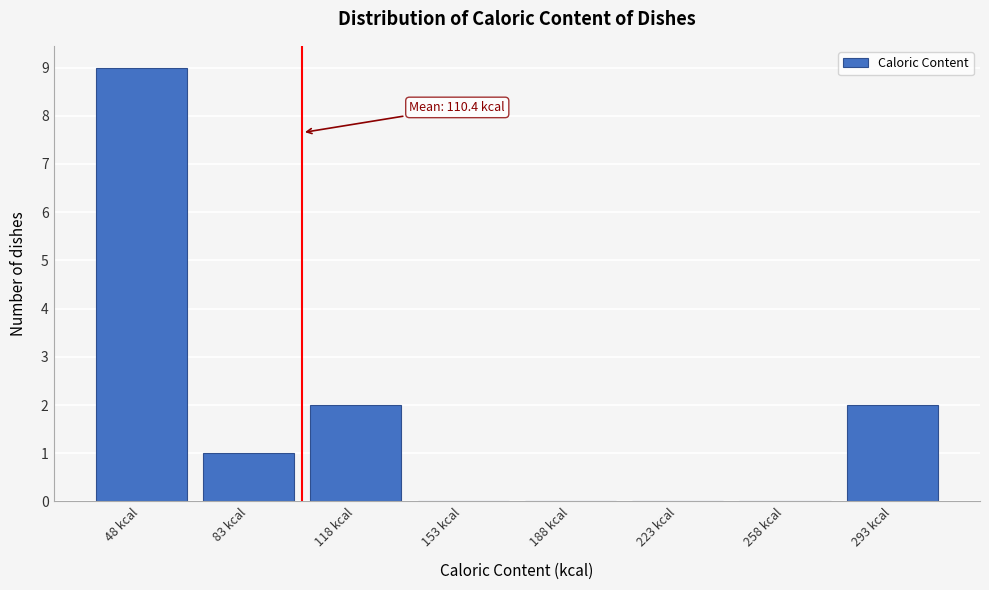

Reading left to right, what are all the values shown in this chart?

48 kcal=9	83 kcal=1	118 kcal=2	153 kcal=0	188 kcal=0	223 kcal=0	258 kcal=0	293 kcal=2